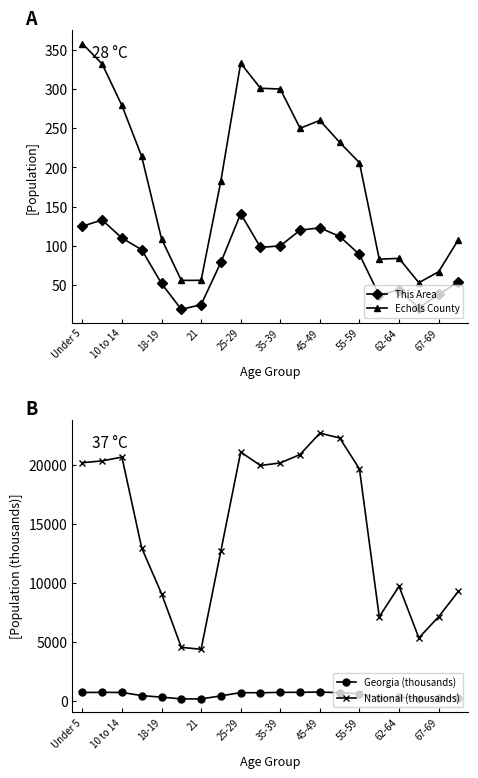

True or false: Georgia (thousands) and National (thousands) intersect in this chart.

False